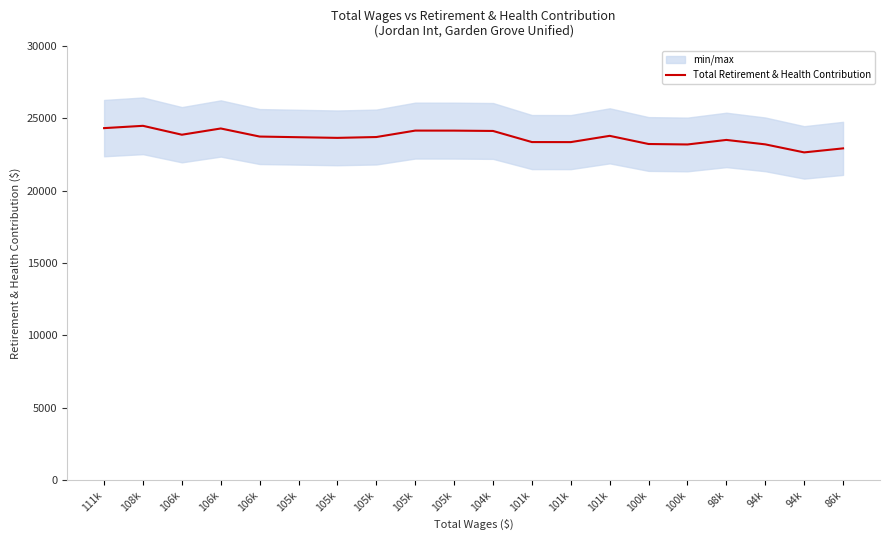

At which label is the value closest to 23571?

98k